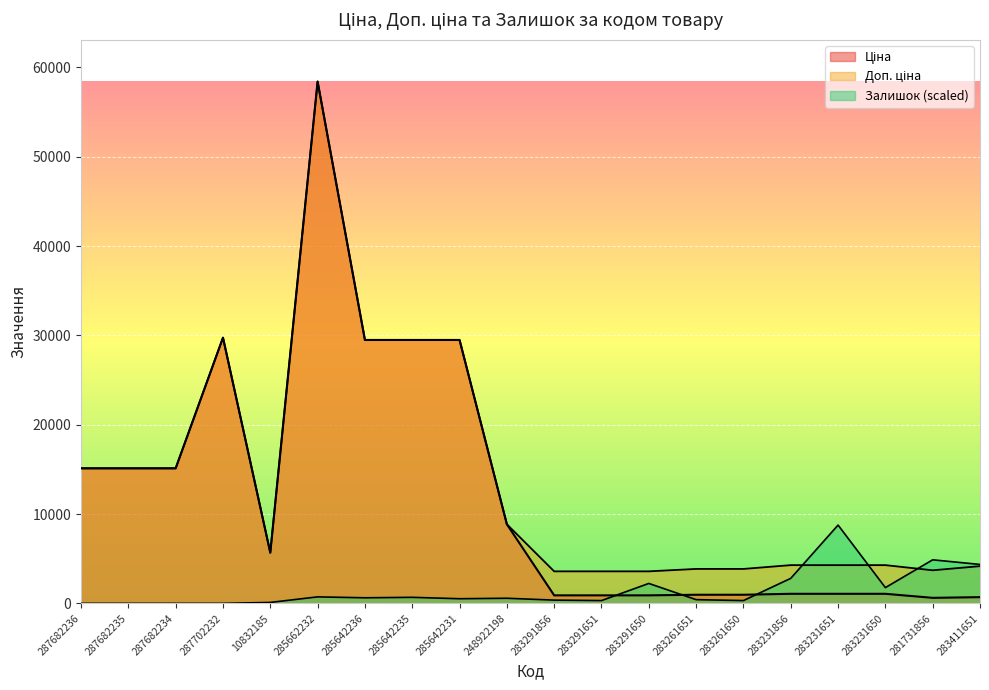

What are all the series names shown in the legend?

Ціна, Доп. ціна, Залишок